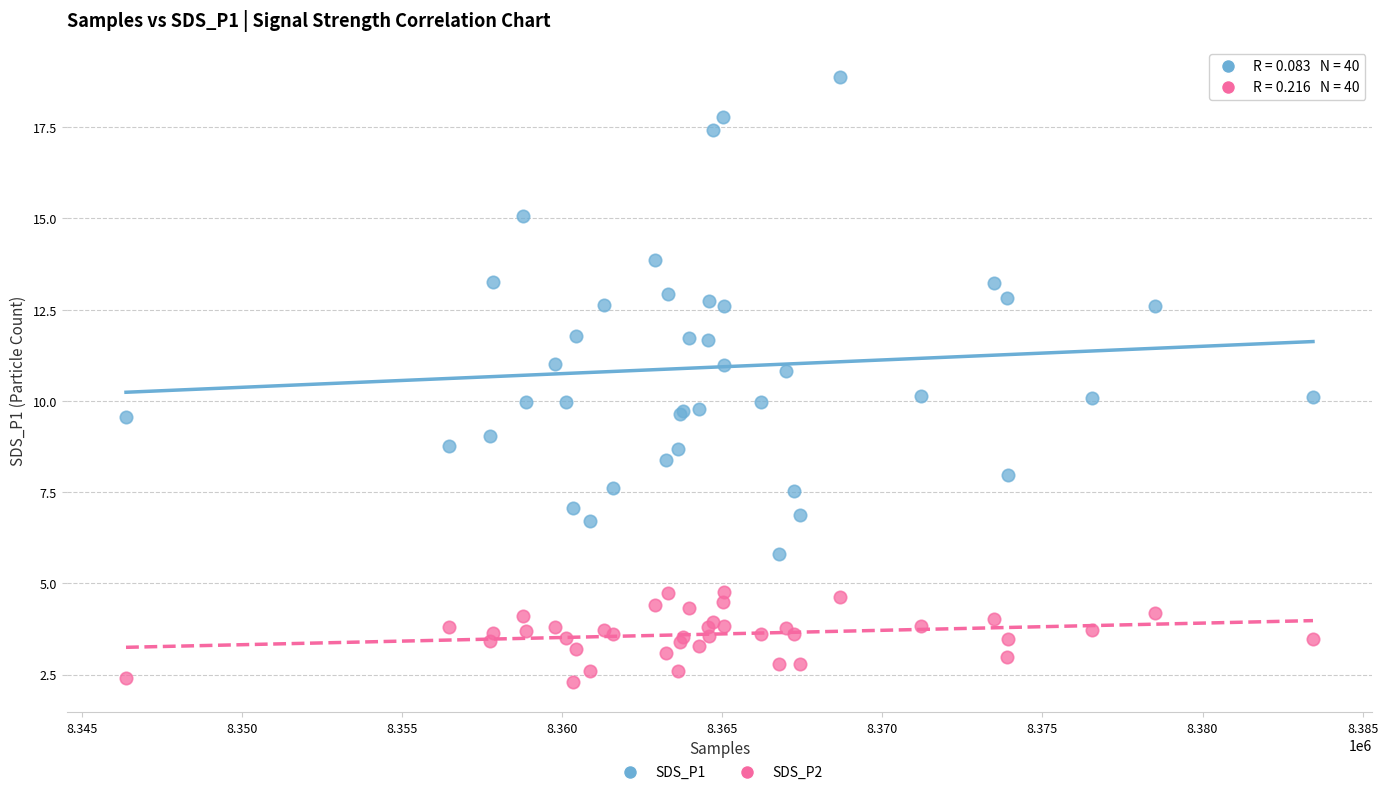

Which series has the largest Y range (max minus min)?

SDS_P1